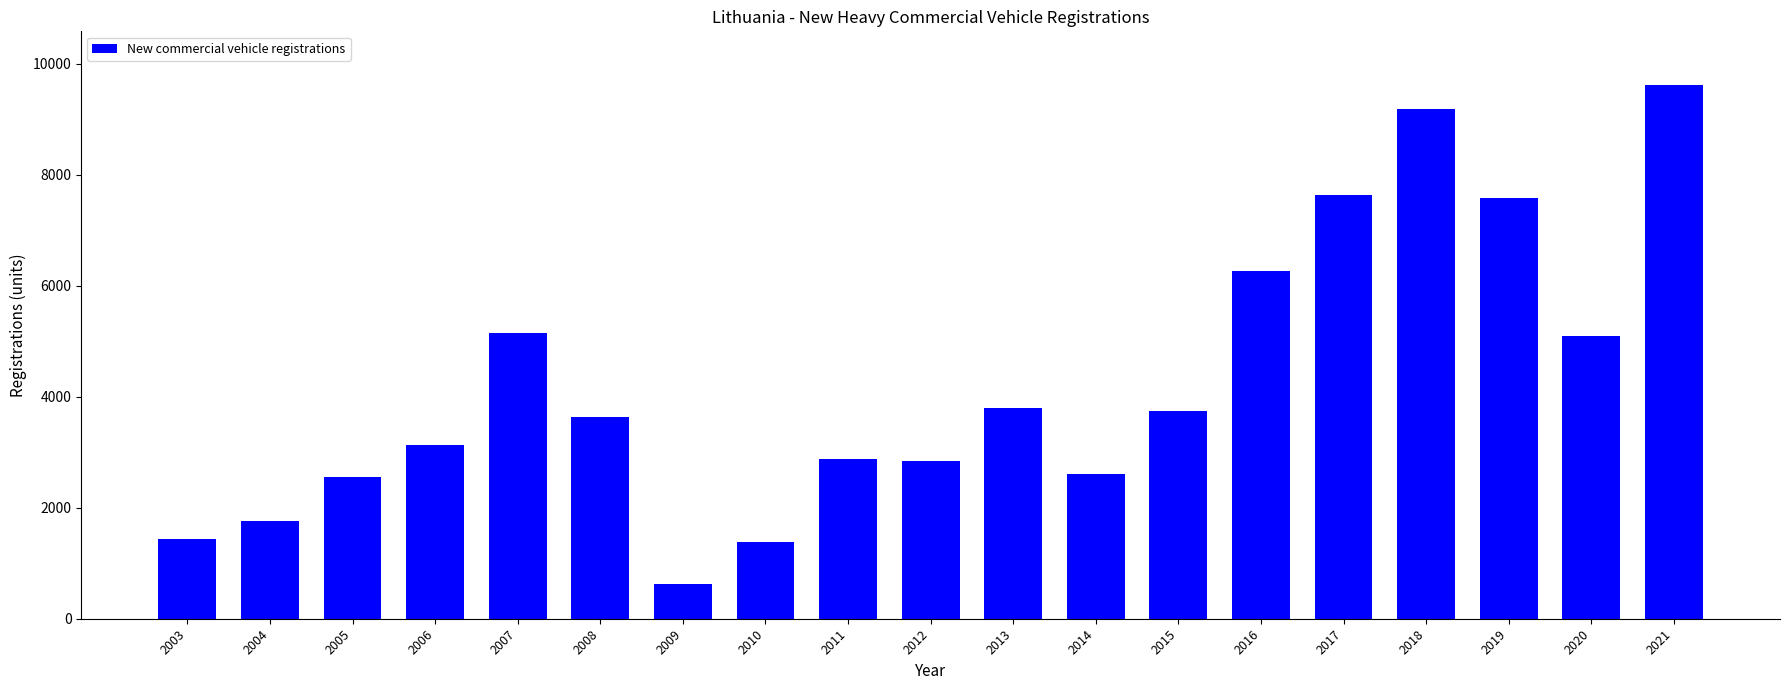

What is the smallest value displayed?

622